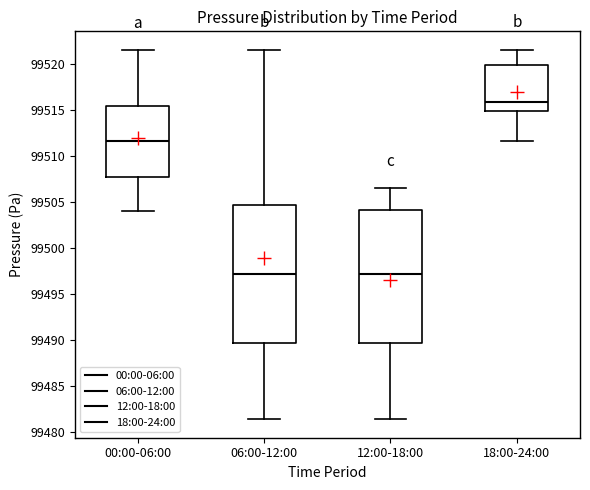

Reading left to right, transcribe this box plot: for each box, give where its median line is, the range the box spans, and where its two whiskers end, as read against the y-axis. The values are not printed on the chart, so give them approximately, as read against the axis.

00:00-06:00: median 99511.5, box 99507.5 to 99515.5, whiskers 99504.0 to 99521.5
06:00-12:00: median 99497.0, box 99489.5 to 99504.5, whiskers 99481.5 to 99521.5
12:00-18:00: median 99497.0, box 99489.5 to 99504.0, whiskers 99481.5 to 99506.5
18:00-24:00: median 99516.0, box 99515.0 to 99520.0, whiskers 99511.5 to 99521.5